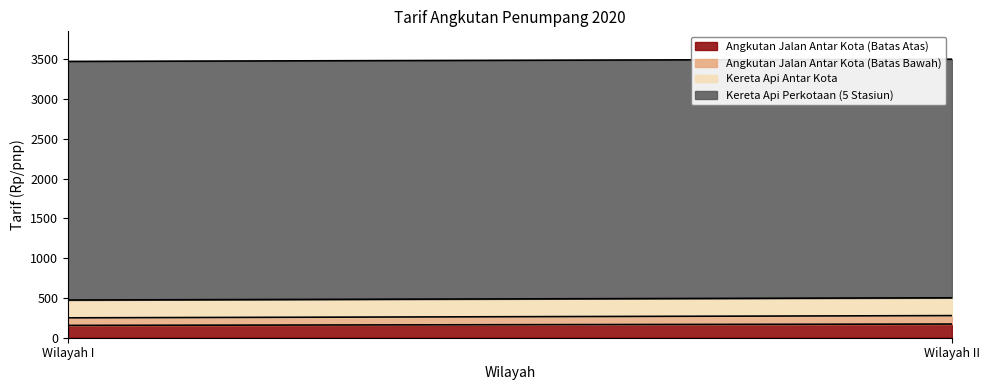

Does the chart have visible grid lines?

No